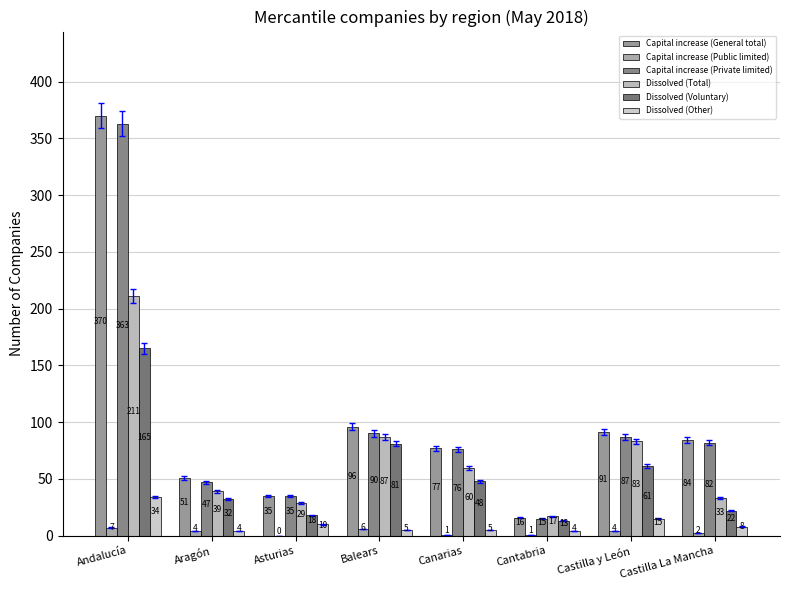

Read the Dissolved (Other) value at Cantabria.

4